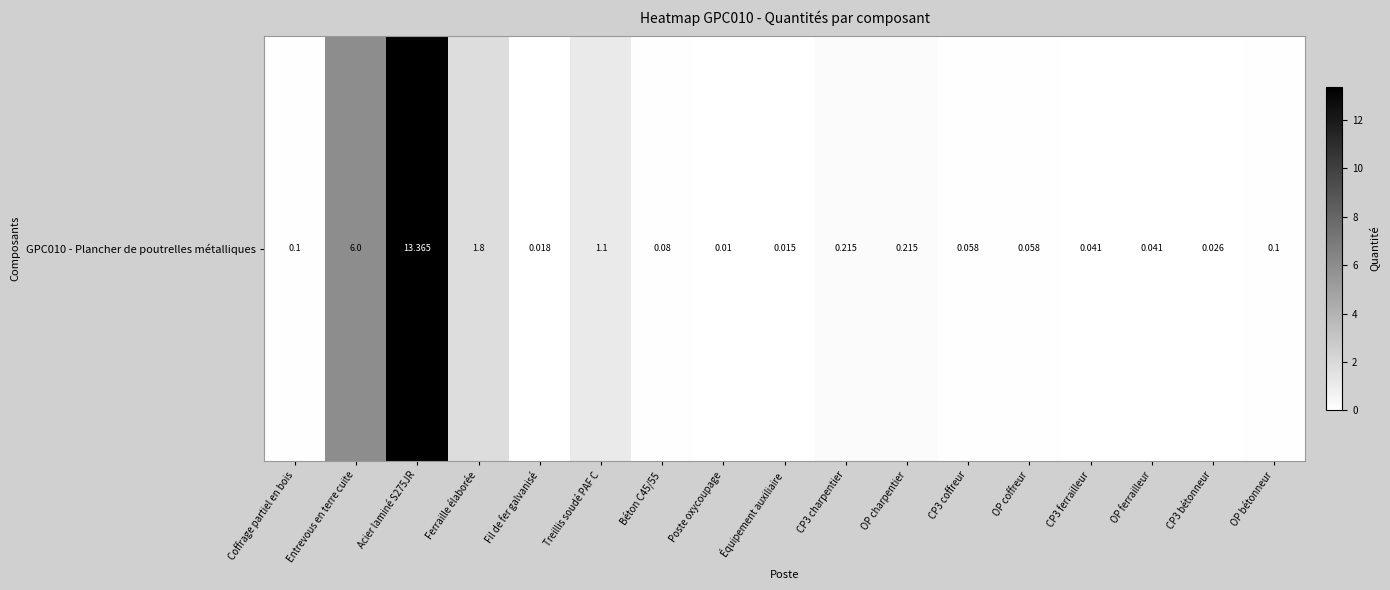

What is the sum of the values at Acier laminé S275JR and OP bétonneur?

13.5